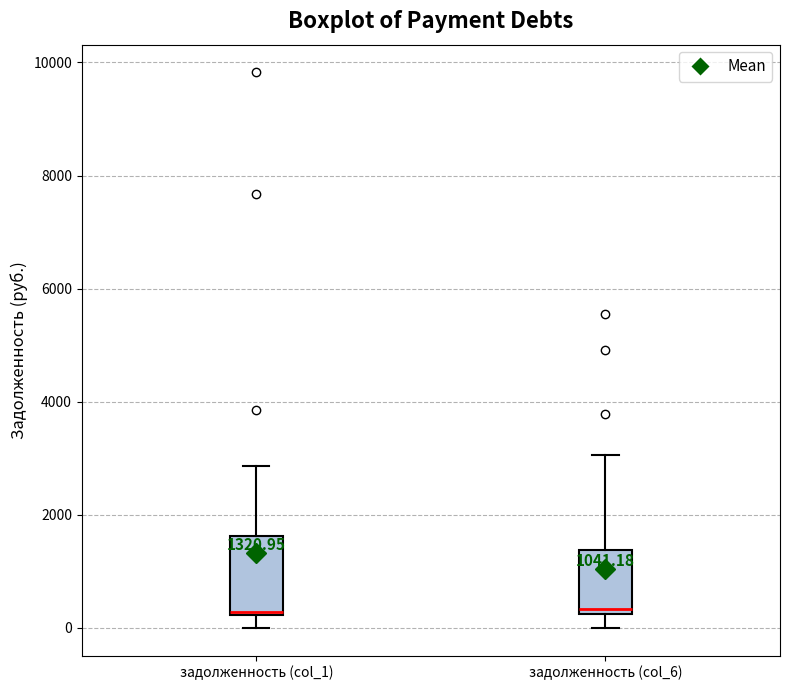

Which box is the tallest, from its lower edge to its upper edge?

задолженность (col_1)